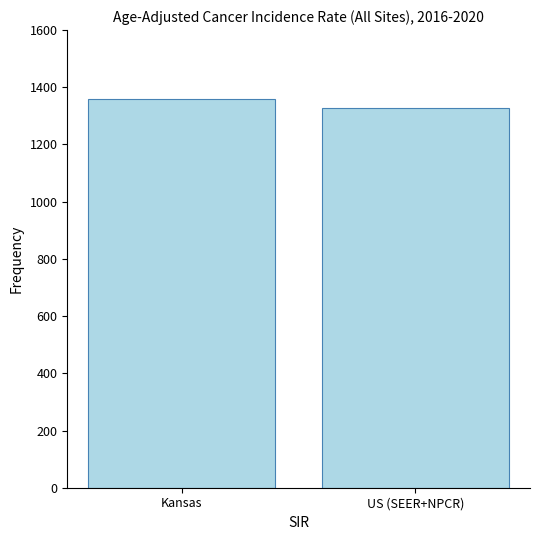

Reading left to right, extract all data points from this chart.

Kansas=1357.7	US (SEER+NPCR)=1328.9